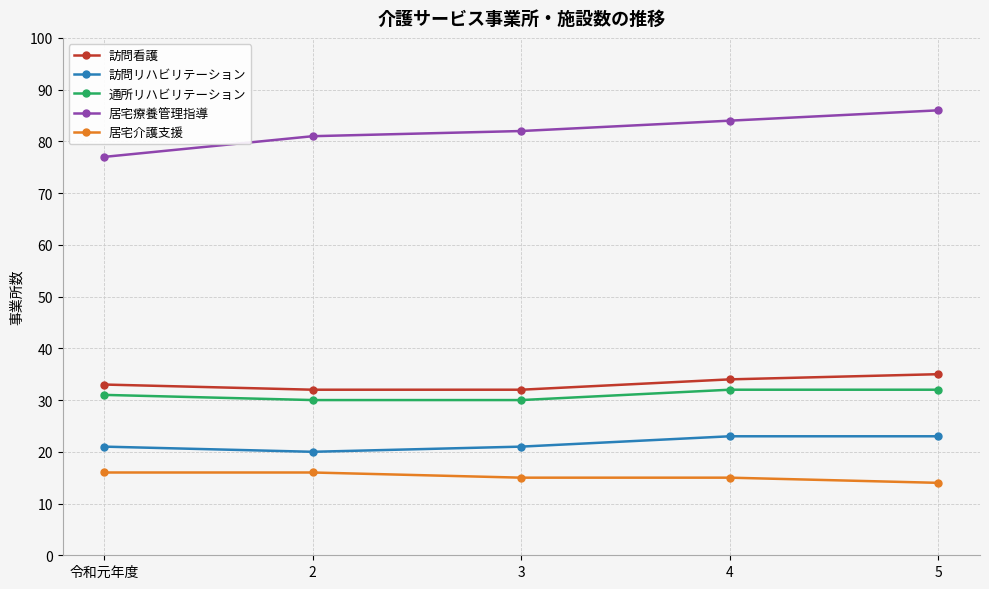

What is the minimum value for 居宅療養管理指導?

77